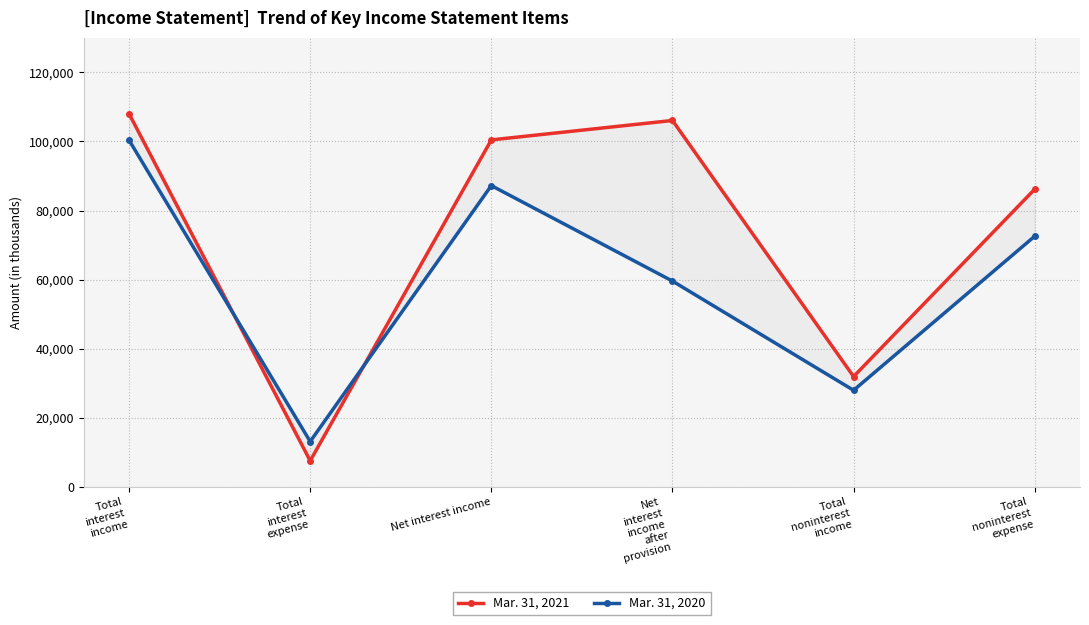

What is the sum of the Mar. 31, 2021 values at Total
noninterest
expense and Net
interest
income
after
provision?

192269